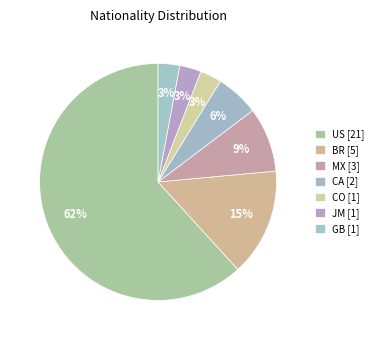

How many segments does this pie chart have?

7